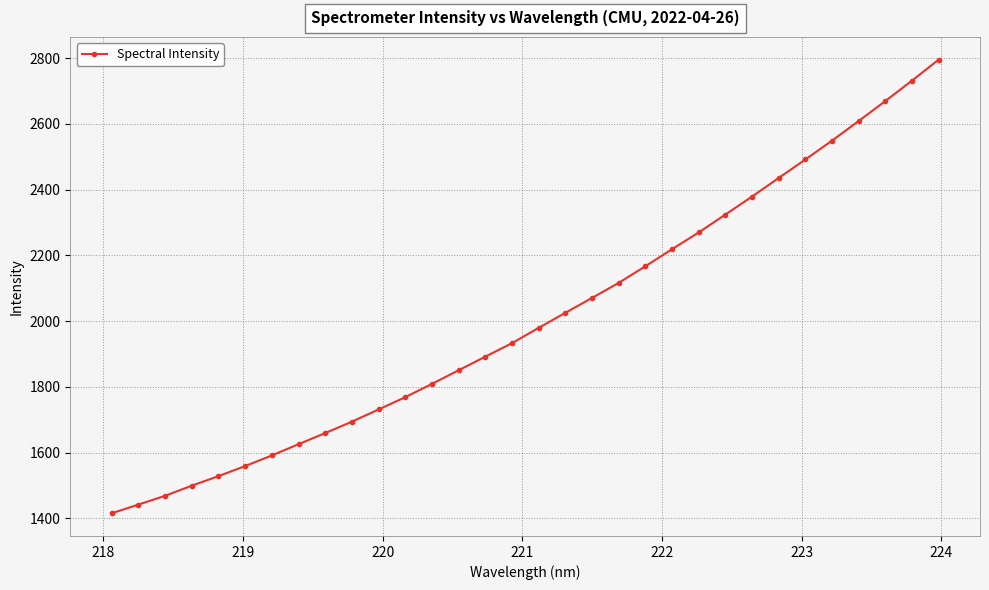

What is the greatest value displayed?

2795.4